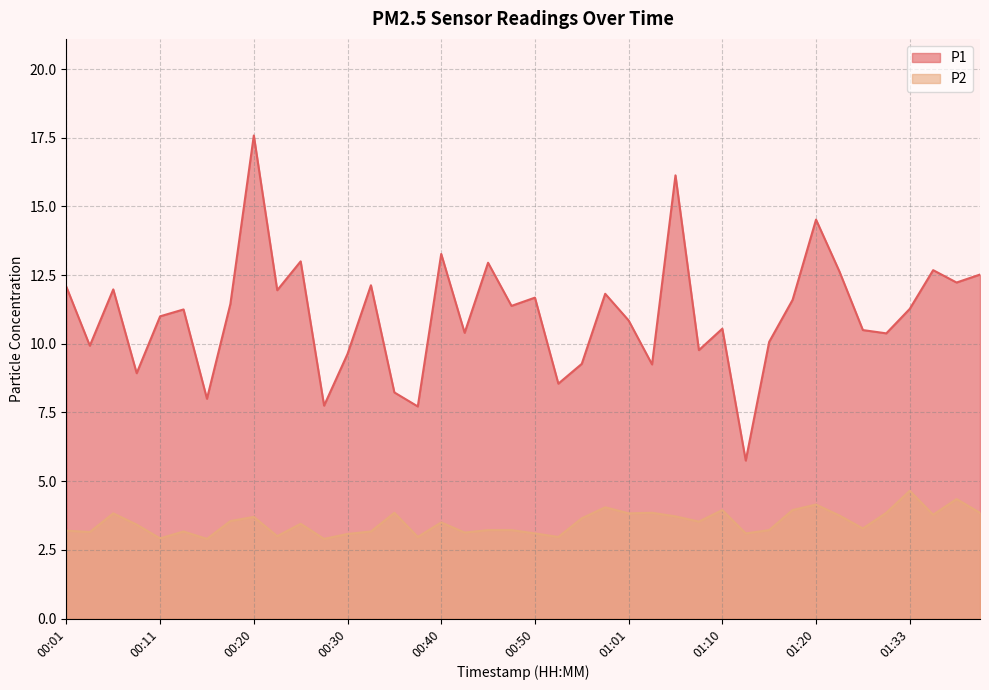

Where is P1 nearest to the value 11?

00:11